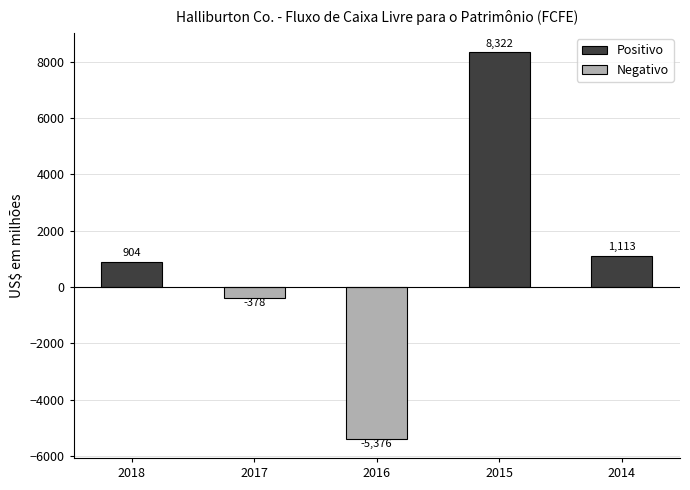

How many bars are there in total?

5